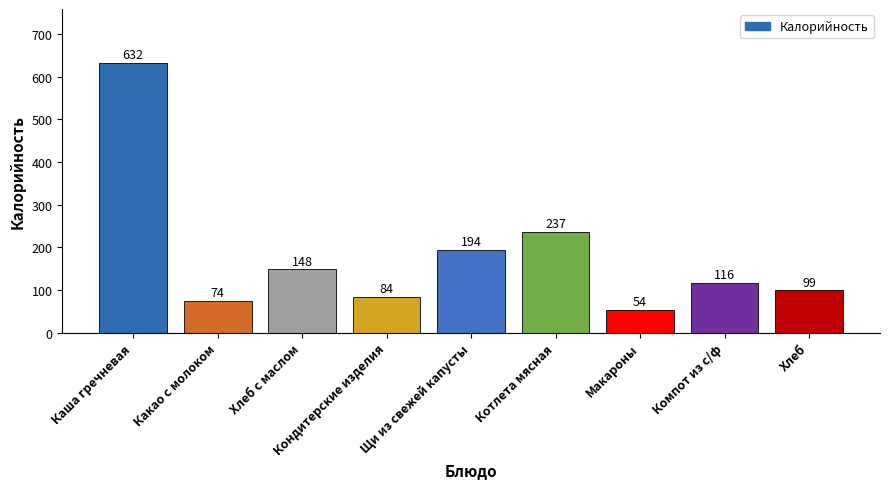

Which category has the lowest value across all series?

Макароны